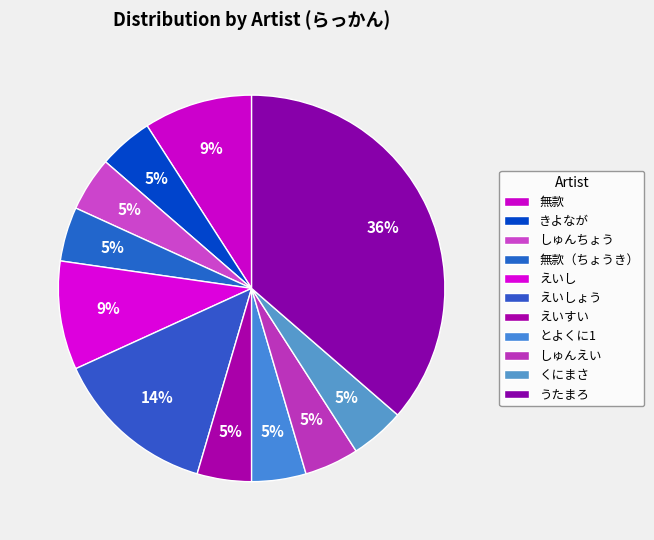

Count the number of slices in the pie.

11